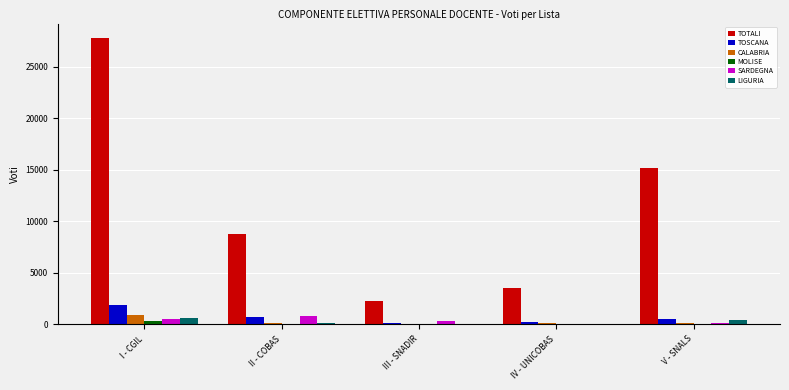

At which category is the sum across all series the highest?

I - CGIL